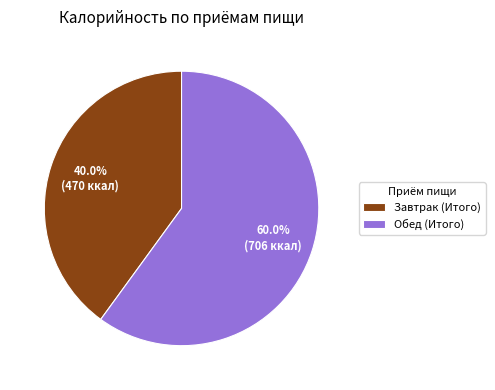

Which has a higher value, Обед (Итого) or Завтрак (Итого)?

Обед (Итого)